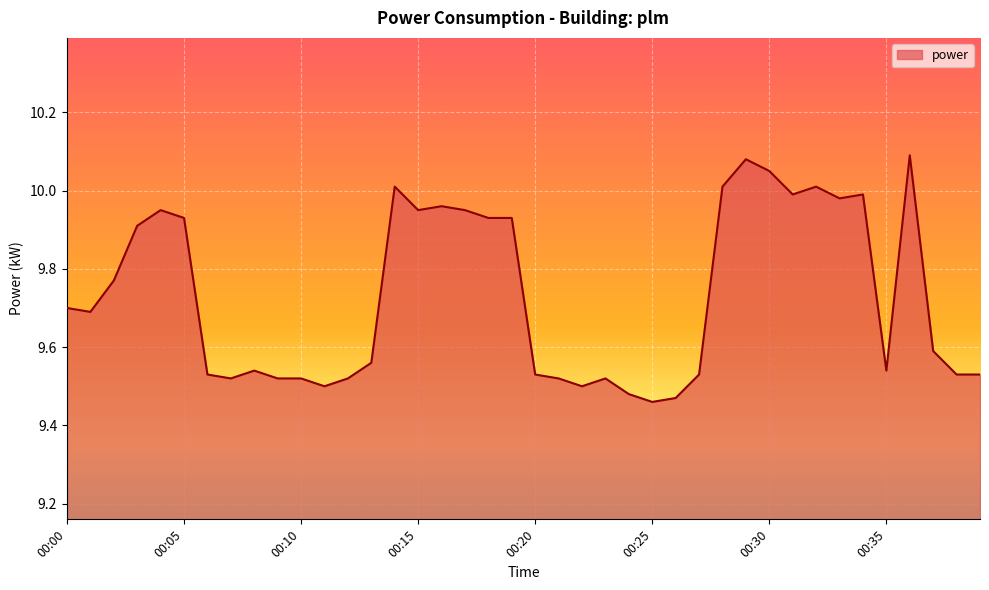

What is the difference between the maximum and minimum values?

0.6